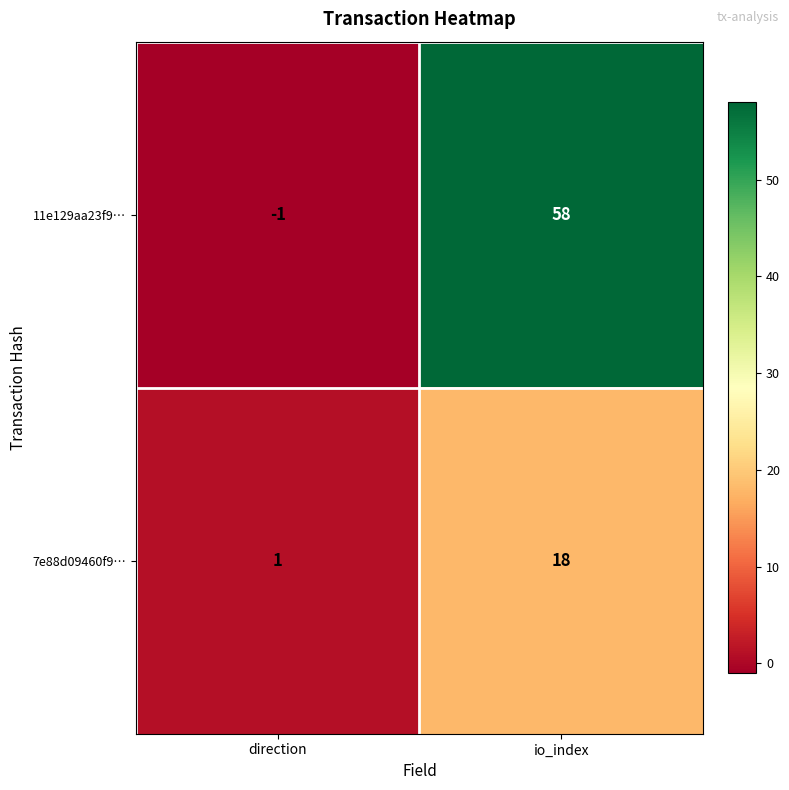

What is the spread (max minus min) of values at io_index?

40